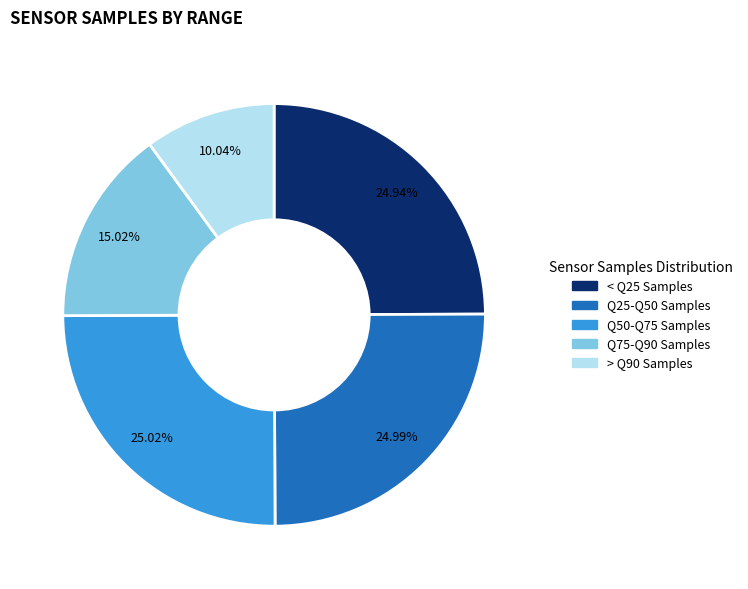

Is there a majority slice in this chart?

No